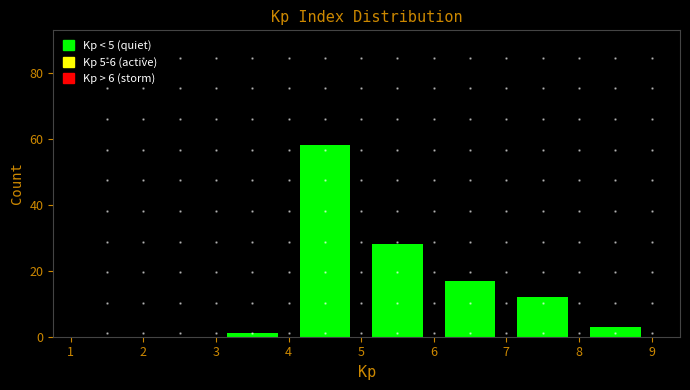

Reading left to right, transcribe this chart: for each bar, give the range it covers on the x-axis and its height. The values are not printed on the chart, so give them approximately, as read against the axis.

1 to 2: 0
2 to 3: 0
3 to 4: under 2
4 to 5: 58
5 to 6: 28
6 to 7: 18
7 to 8: 12
8 to 9: 4